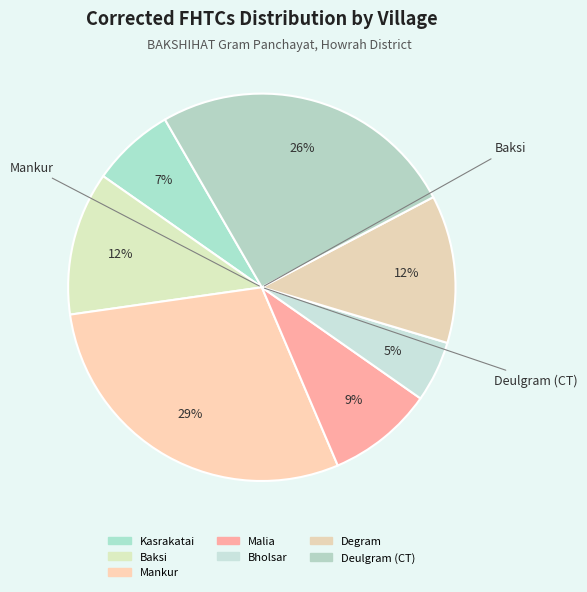

How many slices are in this pie chart?

7